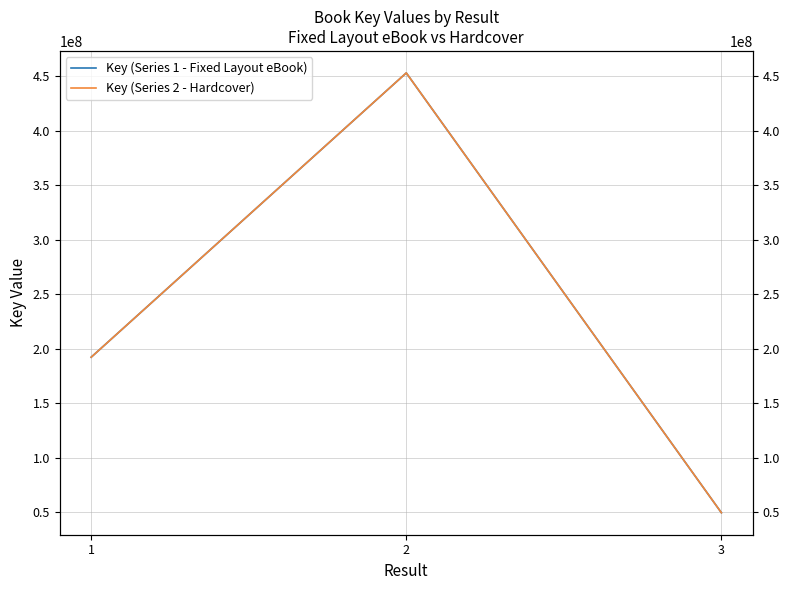

Is it true that Key (Series 1 - Fixed Layout eBook) equals 453163049 at 2?

True